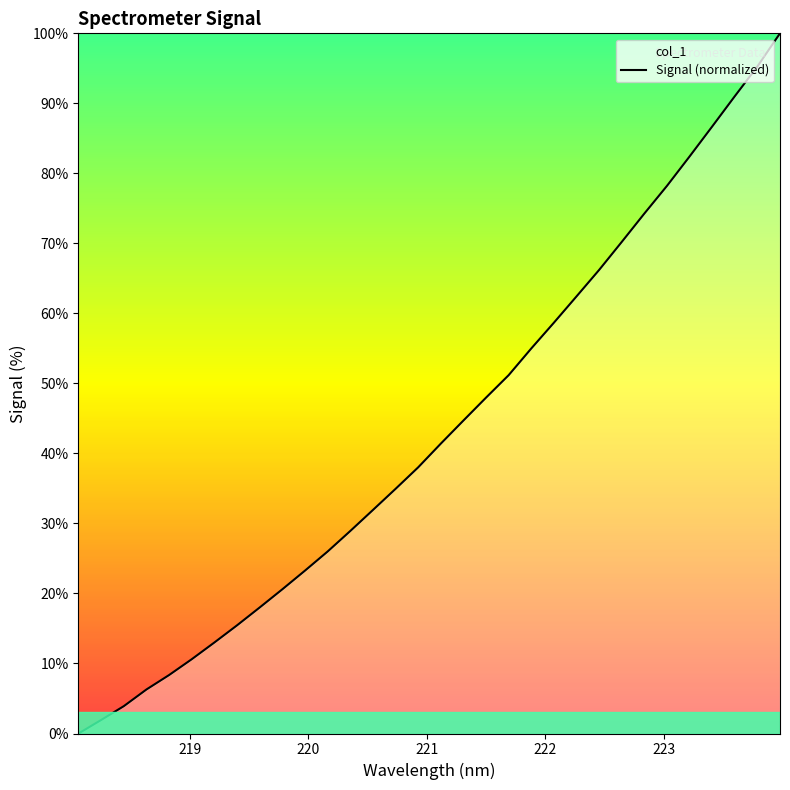

What is the maximum value shown in the chart?

100.0